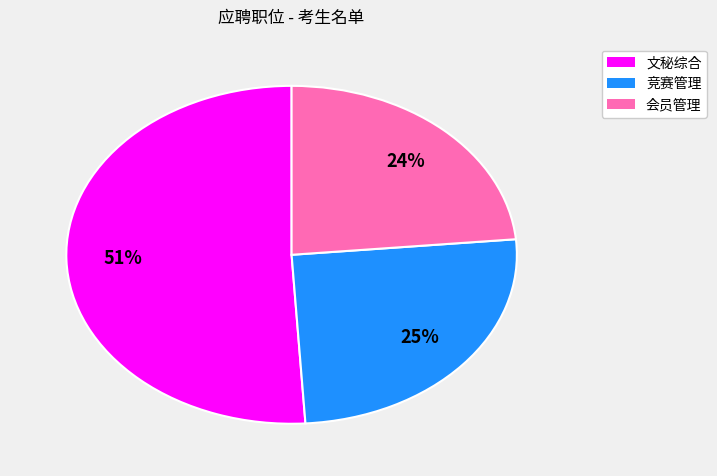

Approximately how many times larger is the value at 文秘综合 compared to 竞赛管理?

2.0